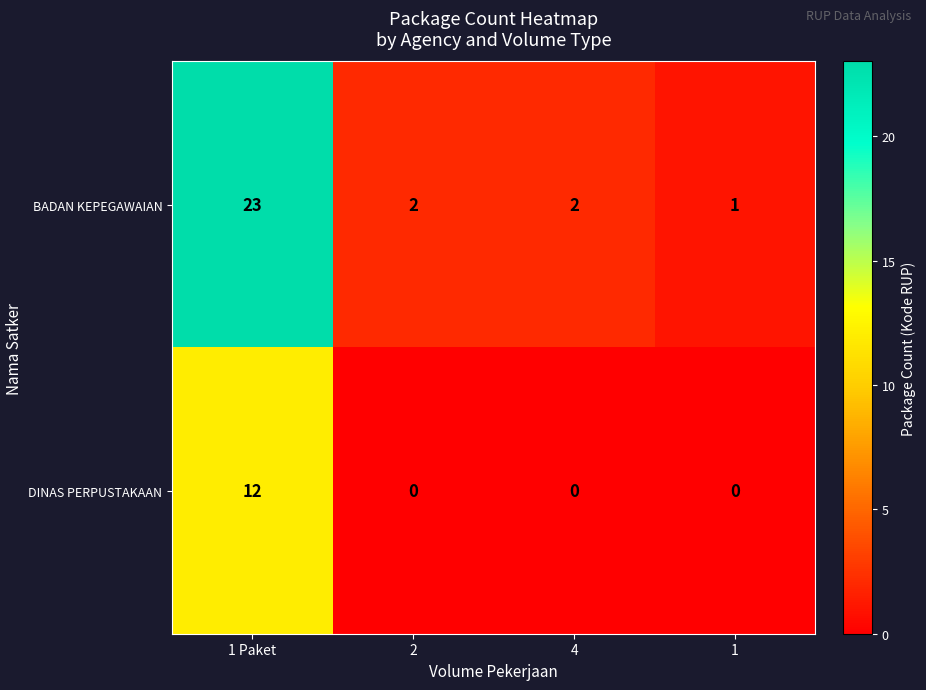

Where does the BADAN KEPEGAWAIAN series first go above 2?

1 Paket